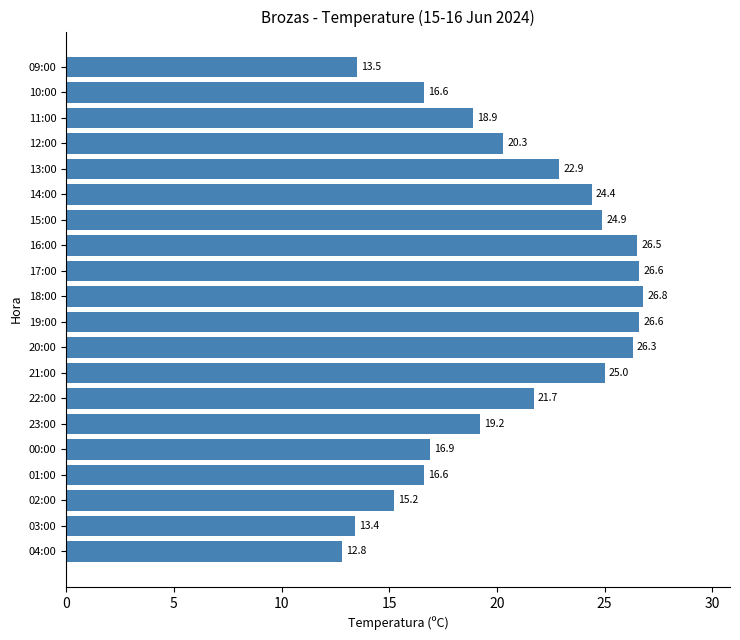

At which label is the value closest to 19?

11:00